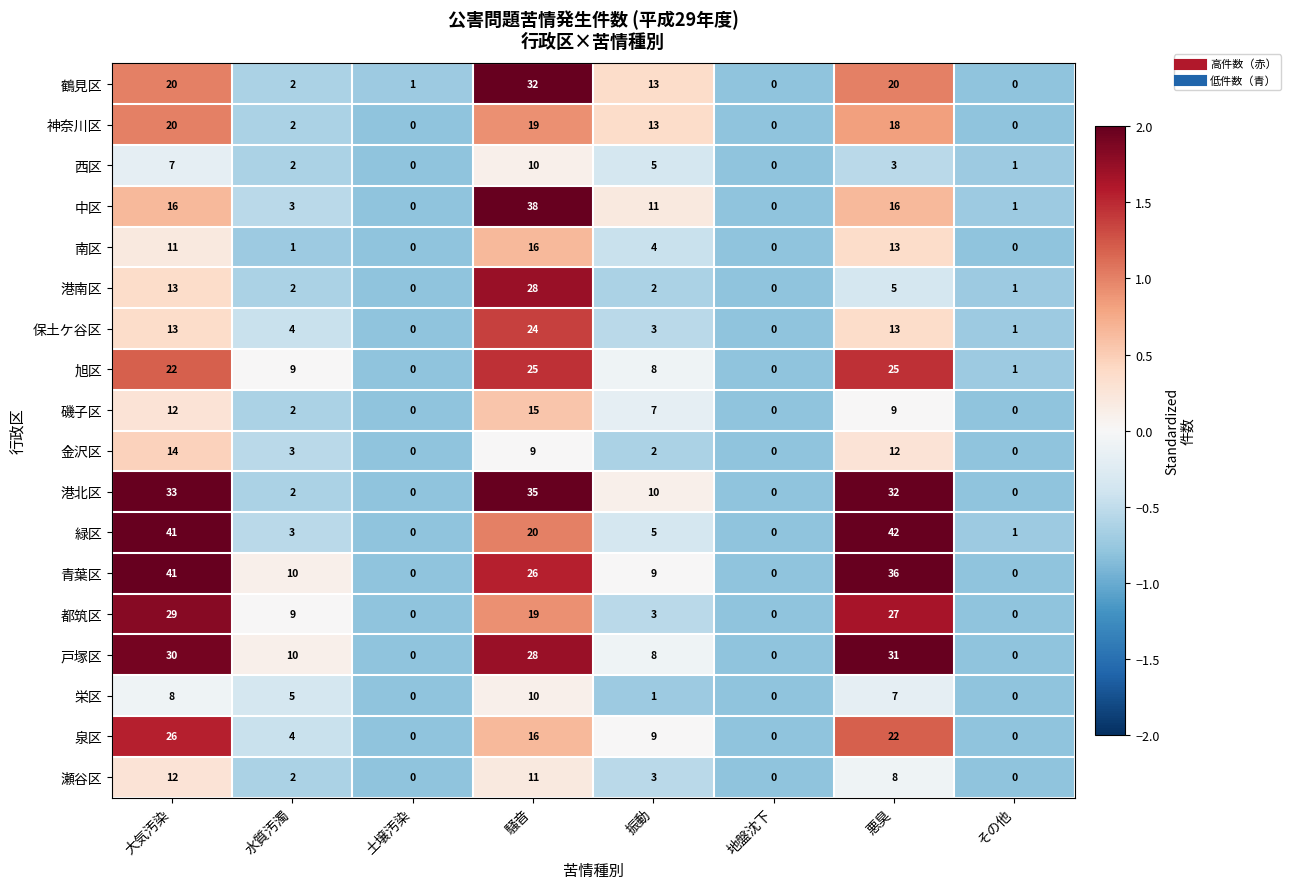

At which label does 瀬谷区 first exceed 3?

大気汚染